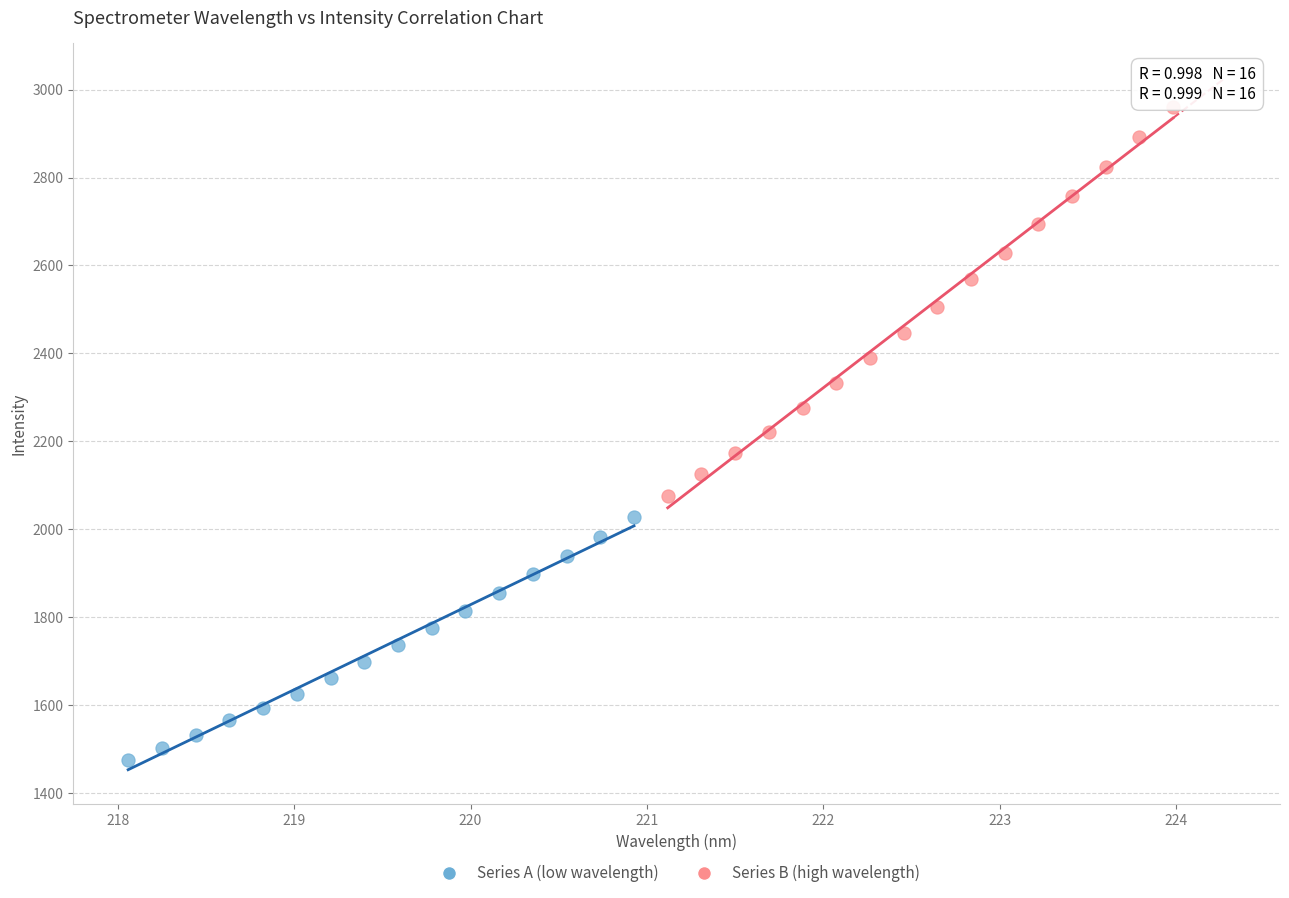

What are all the series names shown in the legend?

Series A (low wavelength), Series B (high wavelength)